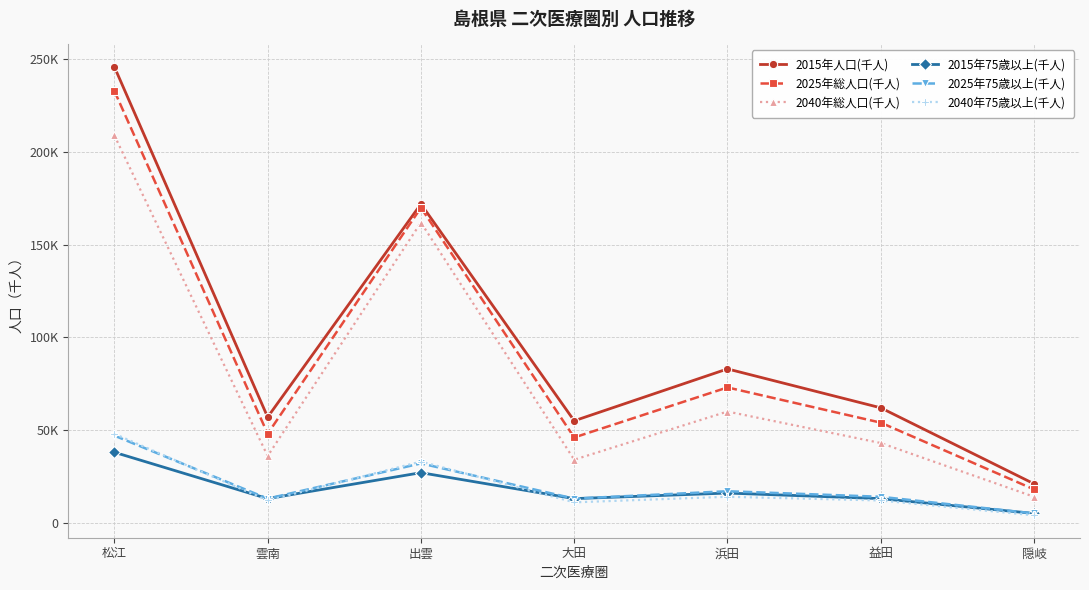

True or false: 2025年75歳以上(千人) has a value of 47 at 松江.

True